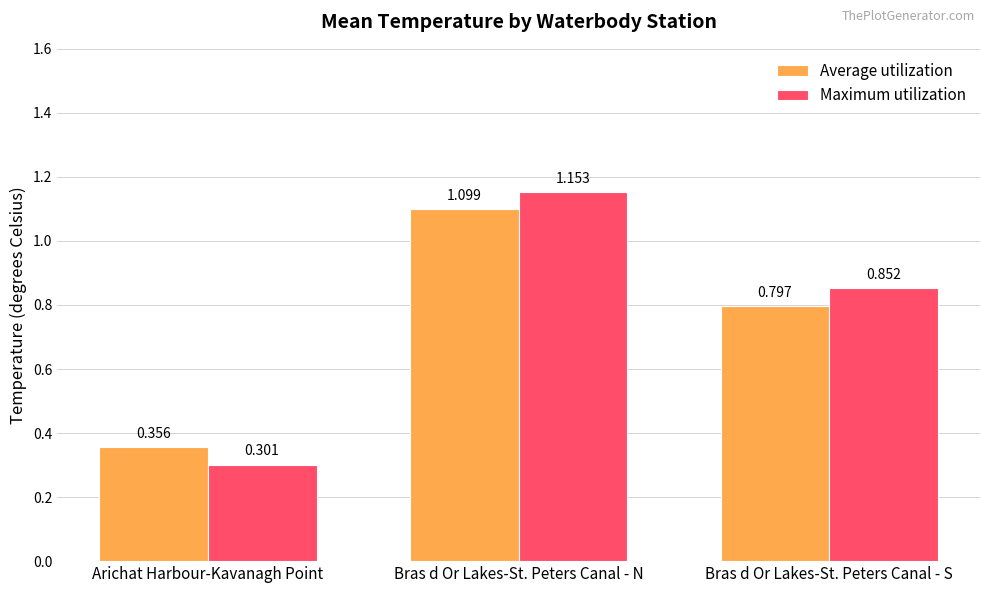

Which series has the widest spread of values?

Maximum utilization